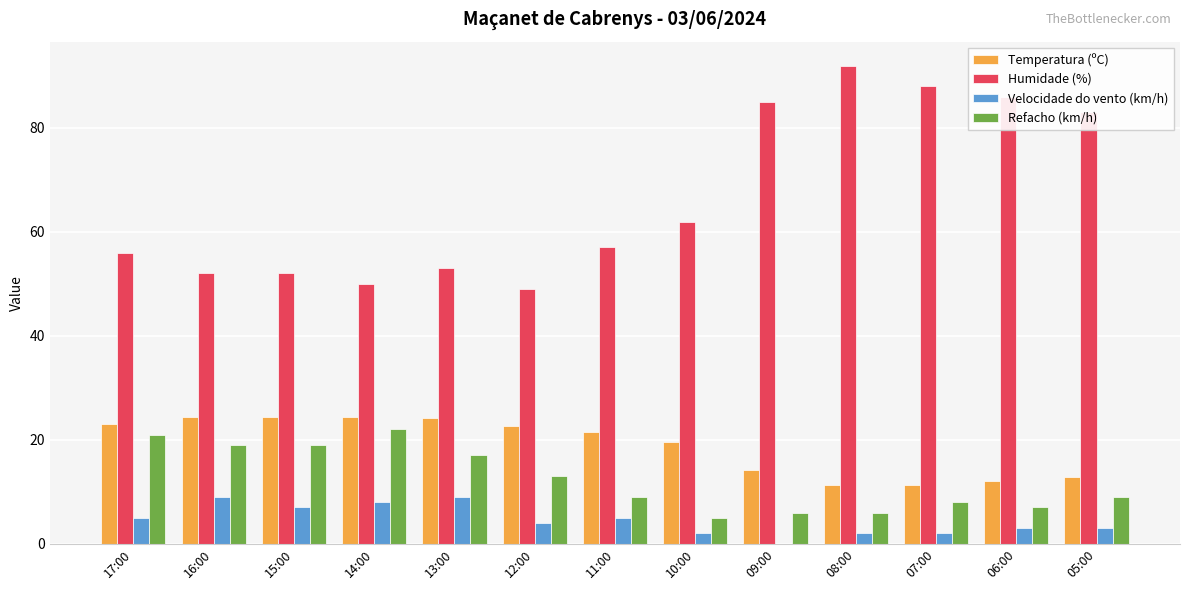

Where is Humidade (%) nearest to the value 70?

10:00